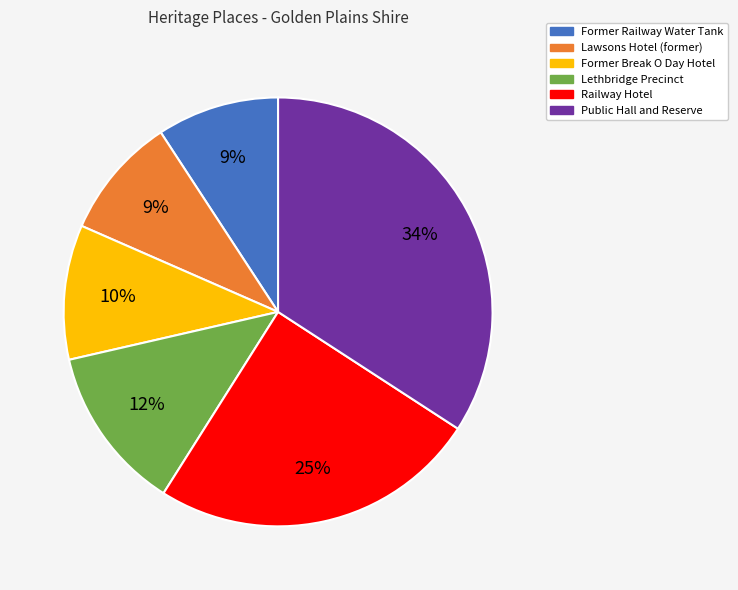

Between Lawsons Hotel (former) and Former Break O Day Hotel, which is larger?

Former Break O Day Hotel